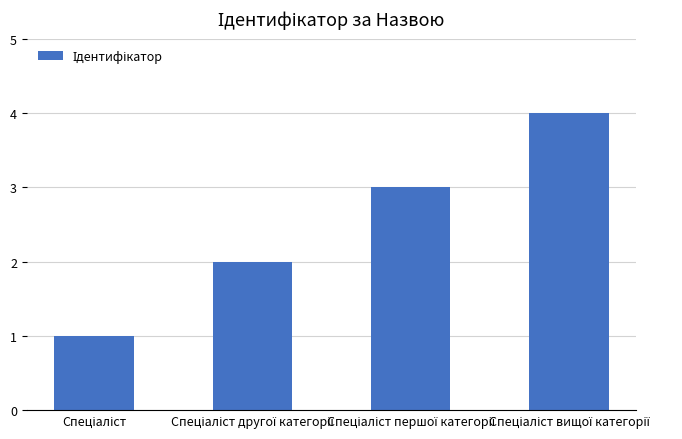

What is the maximum value shown in the chart?

4